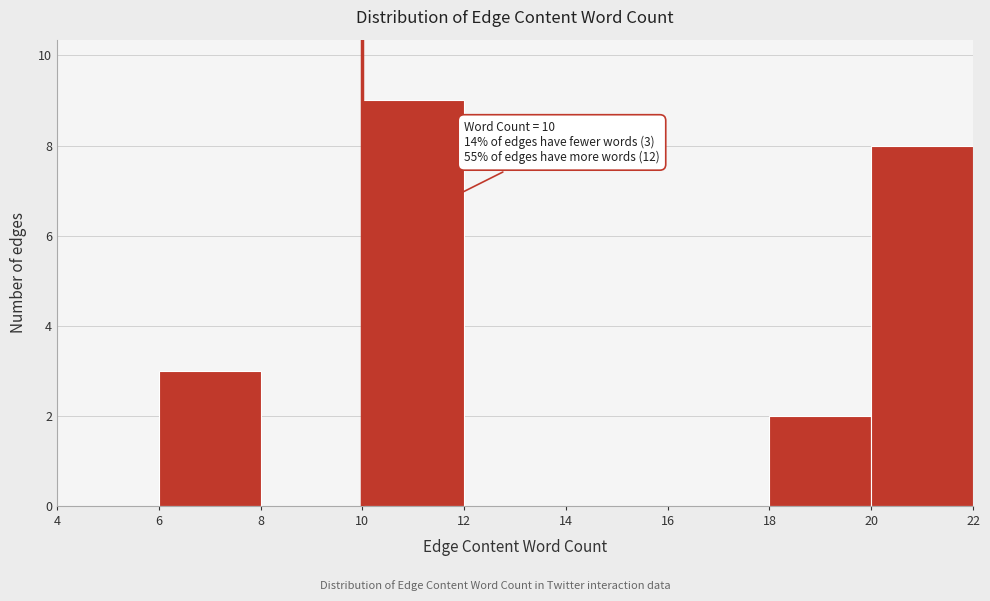

Over which range of the x-axis is the bar tallest?

10 to 12